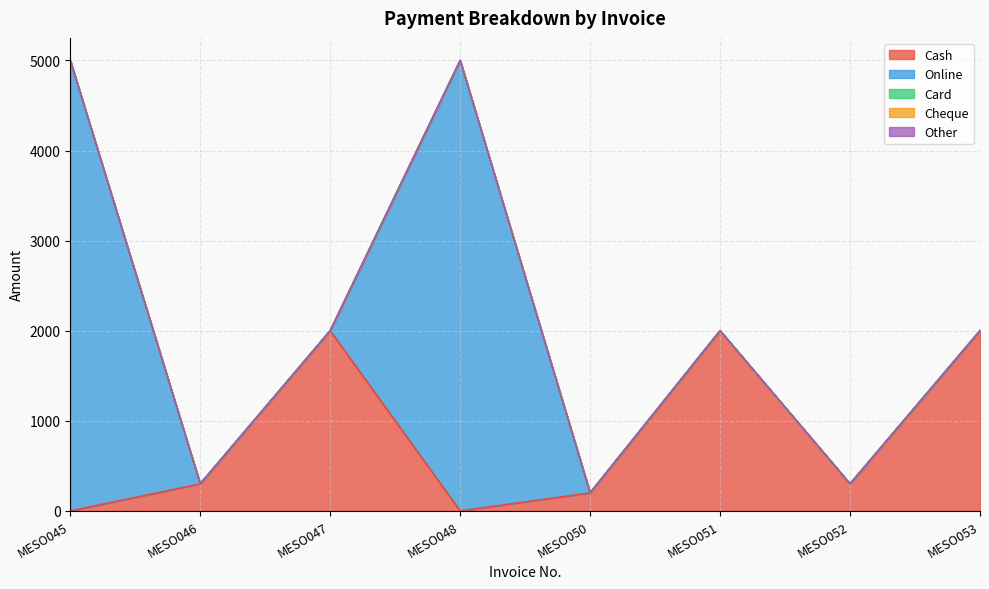

Reading right to left, extract all data points from this chart.

Cash: 2000	300	2000	200	0	2000	300	0
Online: 0	0	0	0	5000	0	0	5000
Card: 0	0	0	0	0	0	0	0
Cheque: 0	0	0	0	0	0	0	0
Other: 0	0	0	0	0	0	0	0